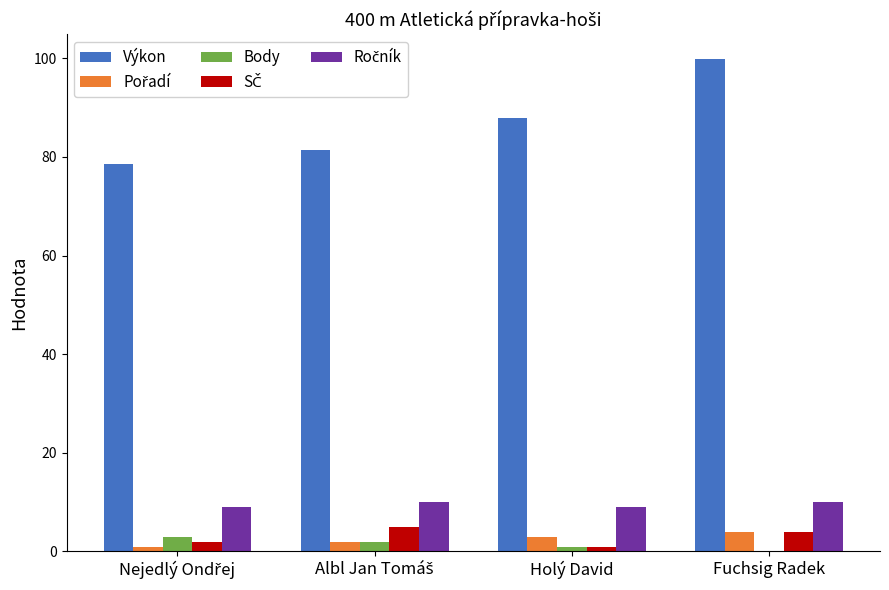

How many categories are shown in the chart?

4